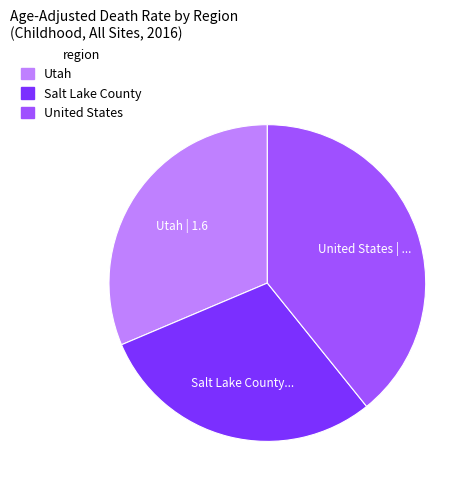

Which category has the smallest portion of the pie?

Salt Lake County